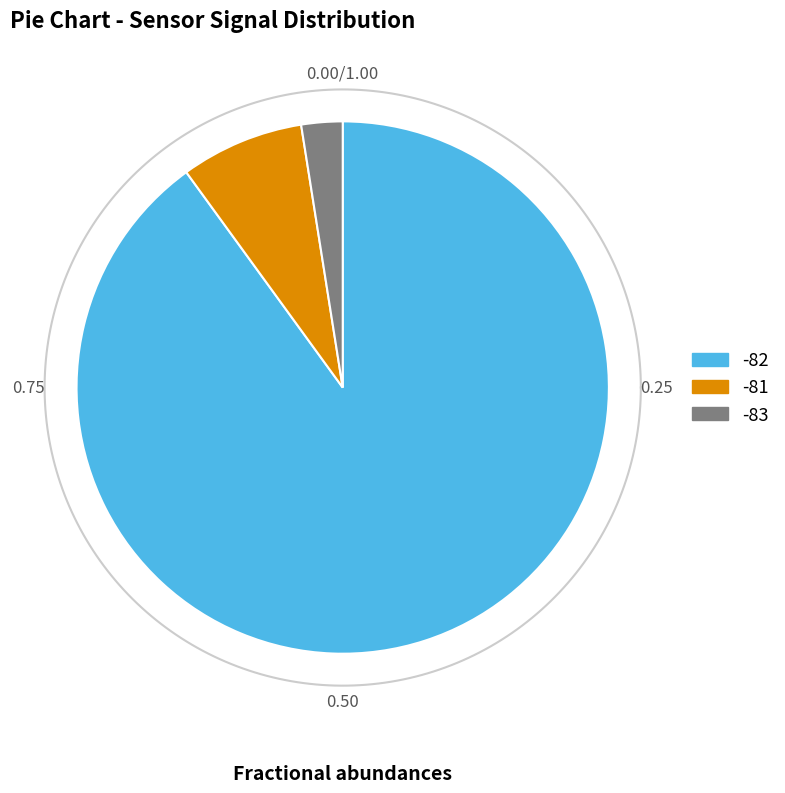

Does Humidity mean account for over 50% of the chart?

Yes